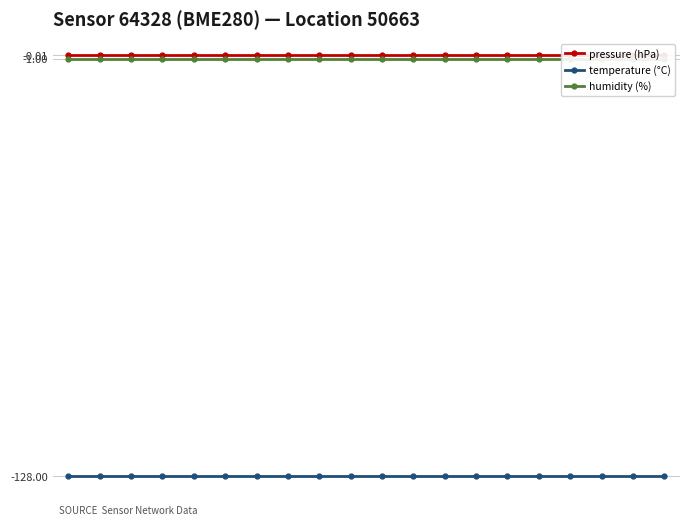

True or false: pressure (hPa) has more than 1 interior local peaks.

False